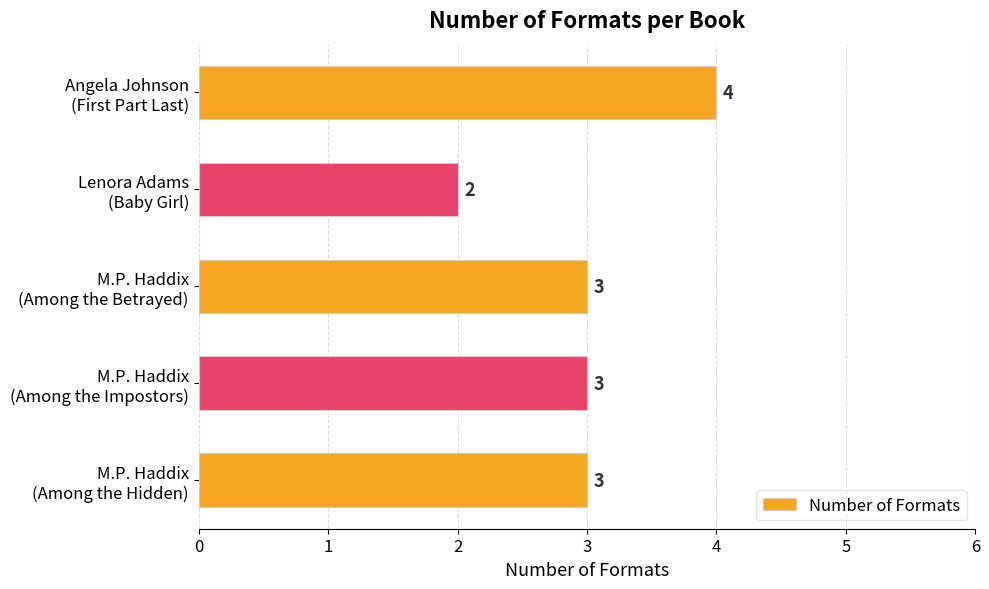

What is the maximum value shown in the chart?

4